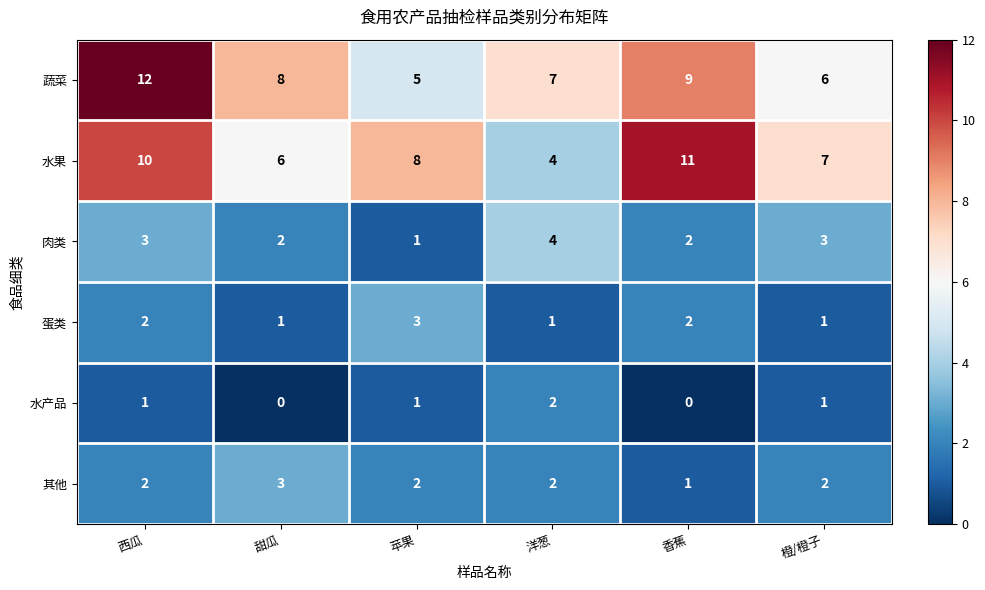

Rank the categories by 水果 value from highest to lowest.

香蕉, 西瓜, 苹果, 橙/橙子, 甜瓜, 洋葱